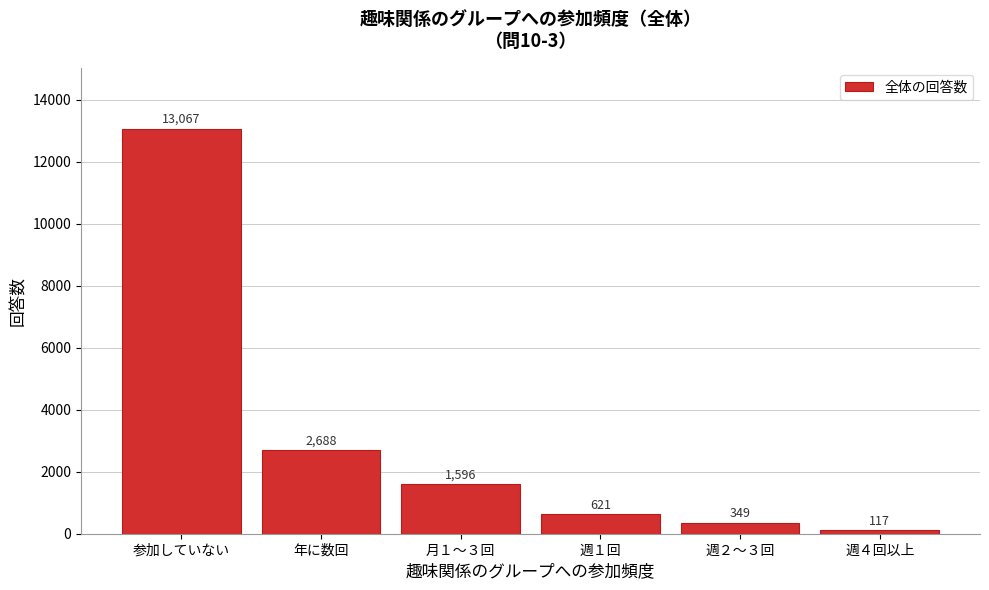

Reading left to right, transcribe all the data shown in this chart.

参加していない=13067	年に数回=2688	月１～３回=1596	週１回=621	週２～３回=349	週４回以上=117